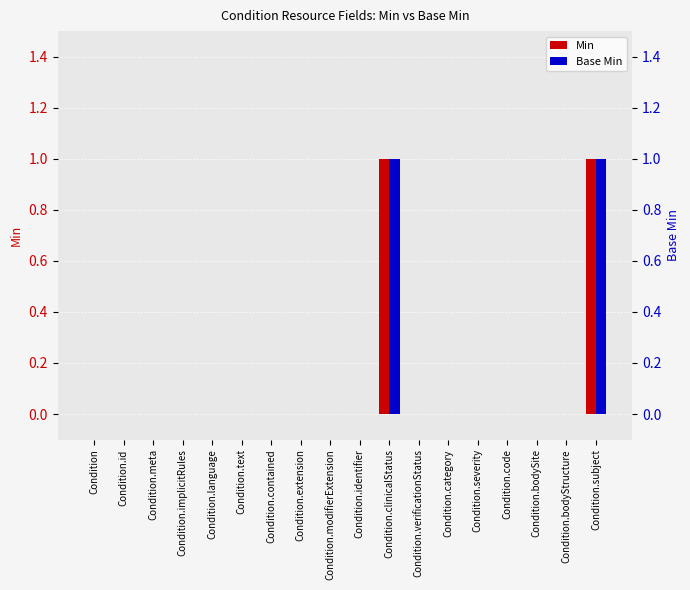

What is the label of the 17th bar from the right?

Condition.id